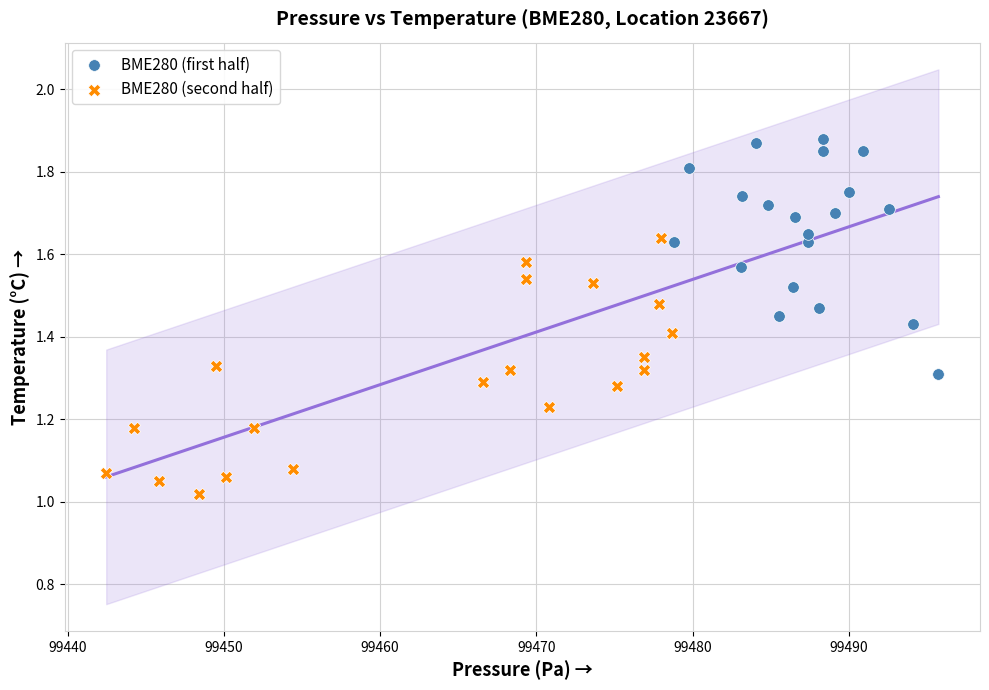

Which series reaches the maximum Y coordinate?

BME280 (first half)